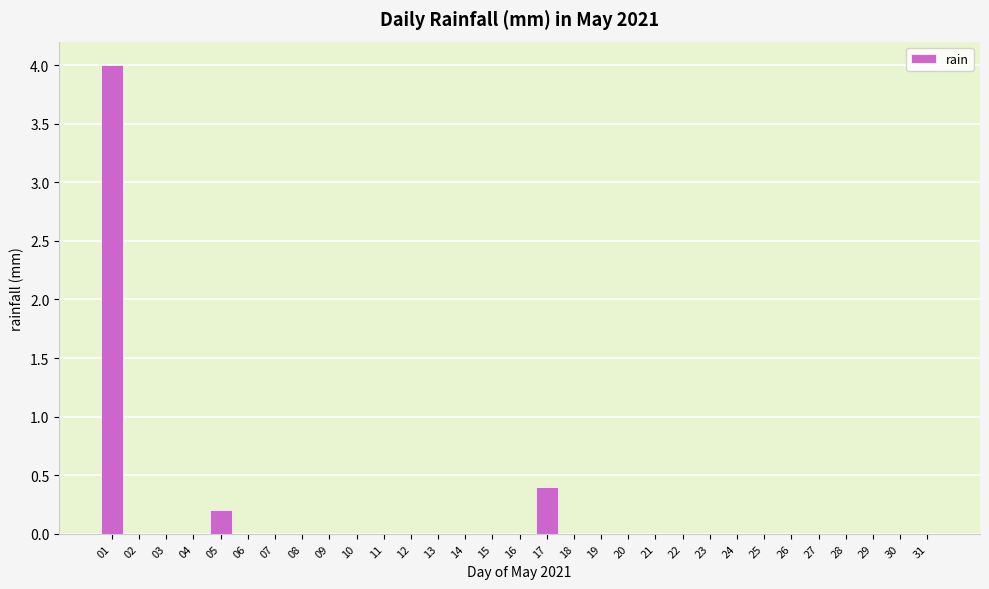

How many data points does each series have?

31